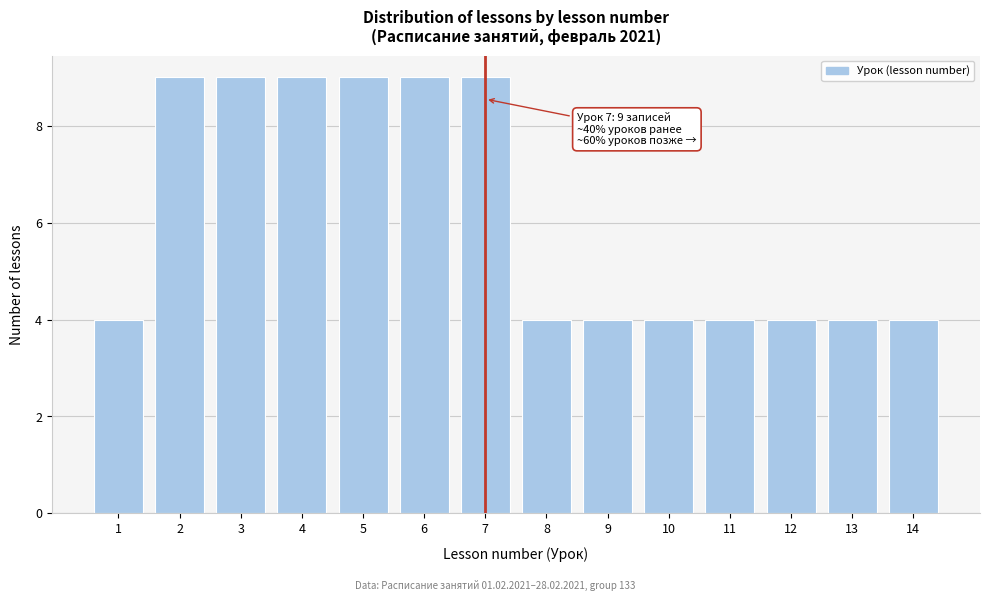

Reading left to right, extract all data points from this chart.

1=4	2=9	3=9	4=9	5=9	6=9	7=9	8=4	9=4	10=4	11=4	12=4	13=4	14=4